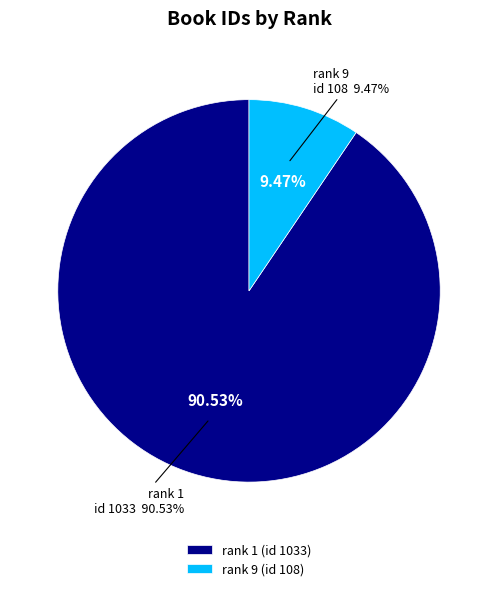

What portion of the pie excludes rank 1 (id 1033)?

9.5%